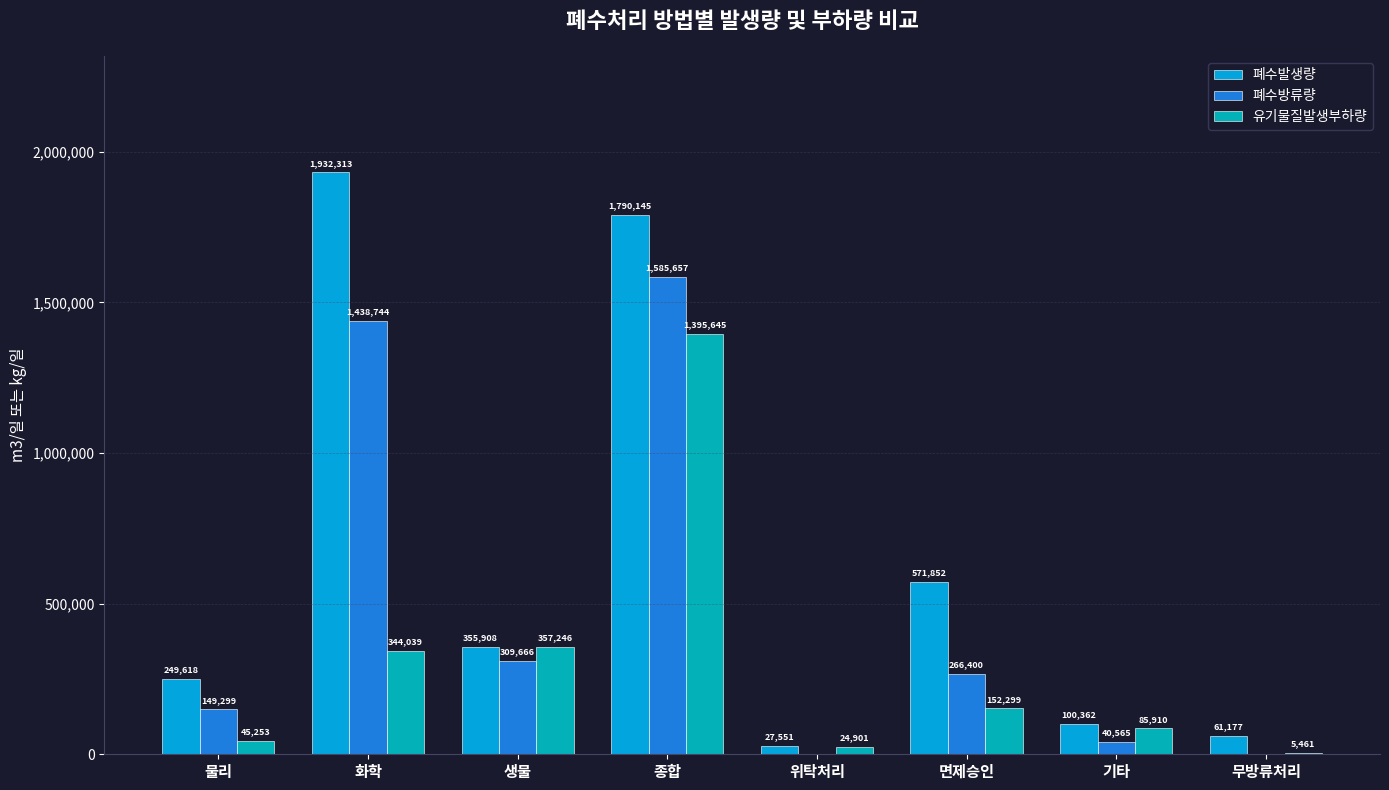

What are all the series names shown in the legend?

폐수발생량, 폐수방류량, 유기물질발생부하량